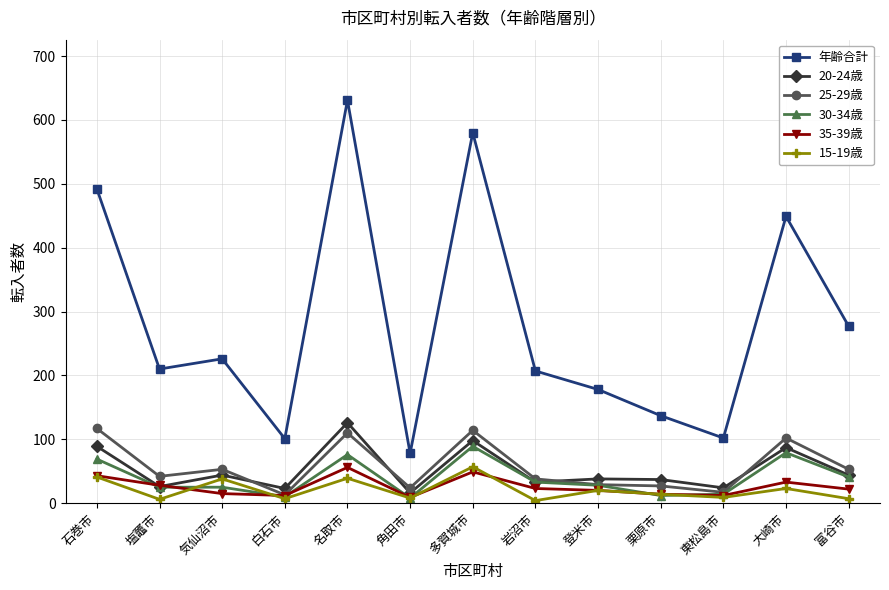

At which label does 年齢合計 first exceed 210?

石巻市